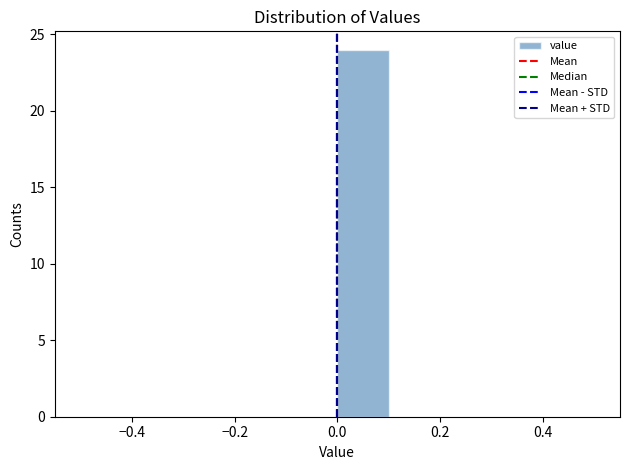

Reading left to right, transcribe this chart: for each bar, give the range it covers on the x-axis and its height. The values are not printed on the chart, so give them approximately, as read against the axis.

-0.5 to -0.4: 0
-0.4 to -0.3: 0
-0.3 to -0.2: 0
-0.2 to -0.1: 0
-0.1 to 0.0: 0
0.0 to 0.1: 24
0.1 to 0.2: 0
0.2 to 0.3: 0
0.3 to 0.4: 0
0.4 to 0.5: 0